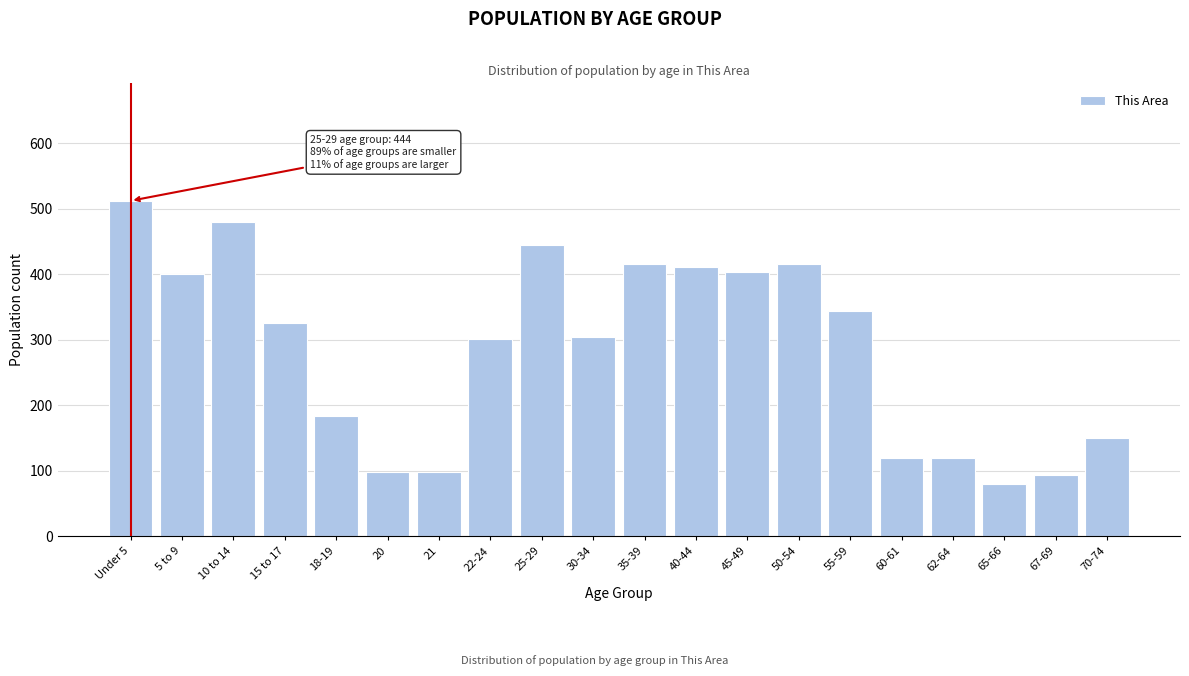

What is the label of the 11th bar from the right?

30-34